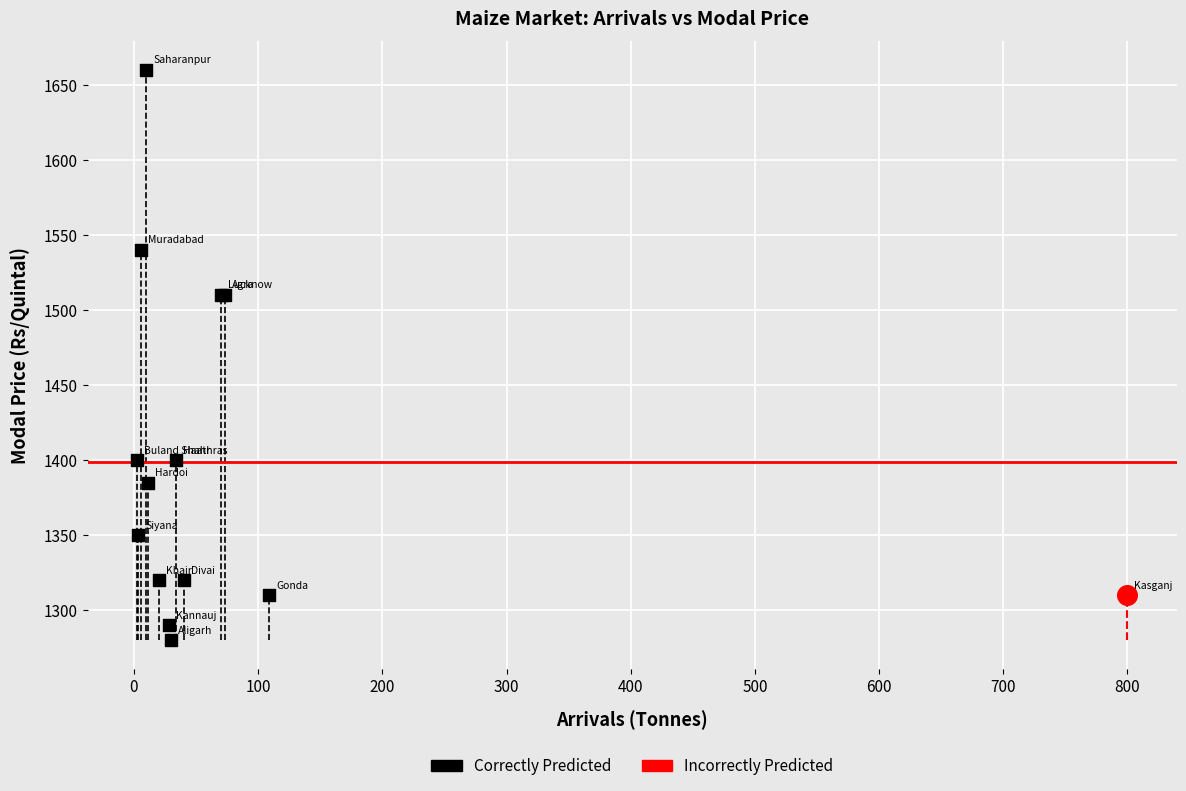

What are all the series names shown in the legend?

Correctly Predicted, Incorrectly Predicted